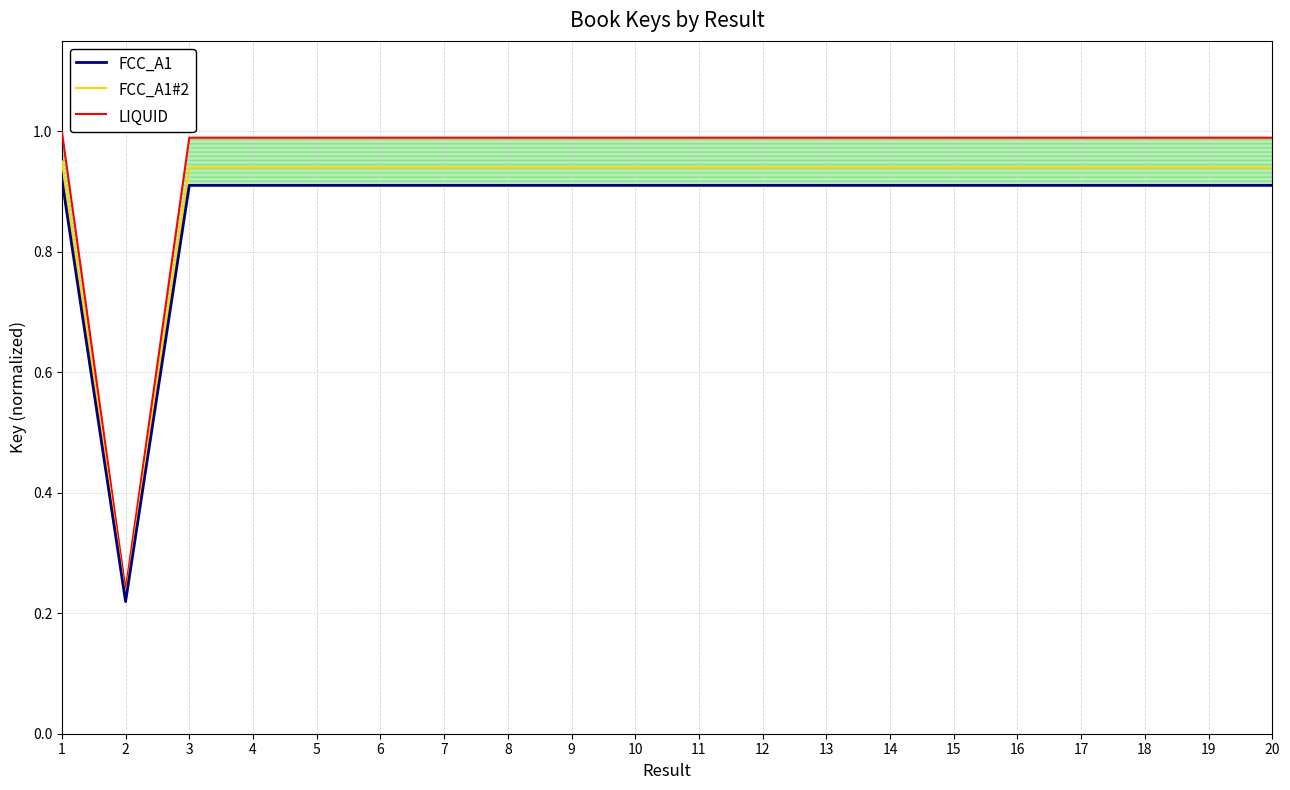

True or false: FCC_A1 has a value of 0.9 at 20.

True